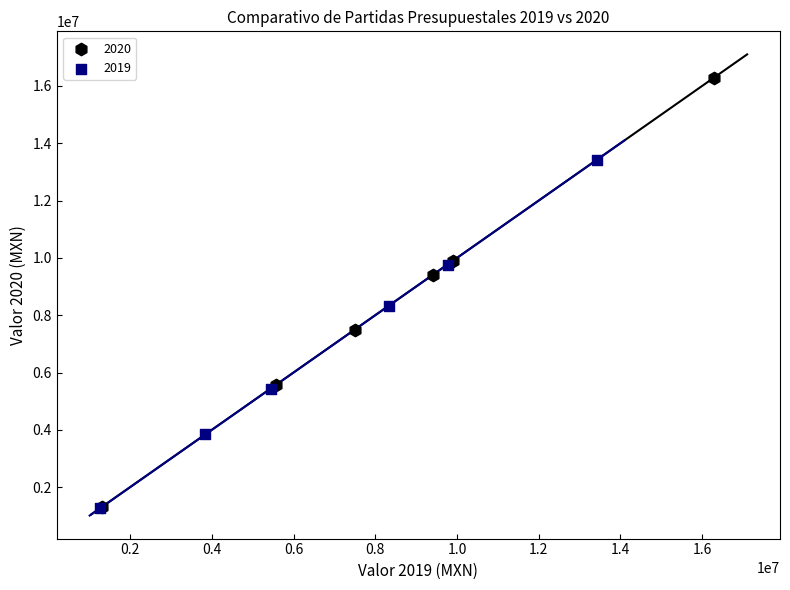

Which series reaches the maximum Y coordinate?

2020